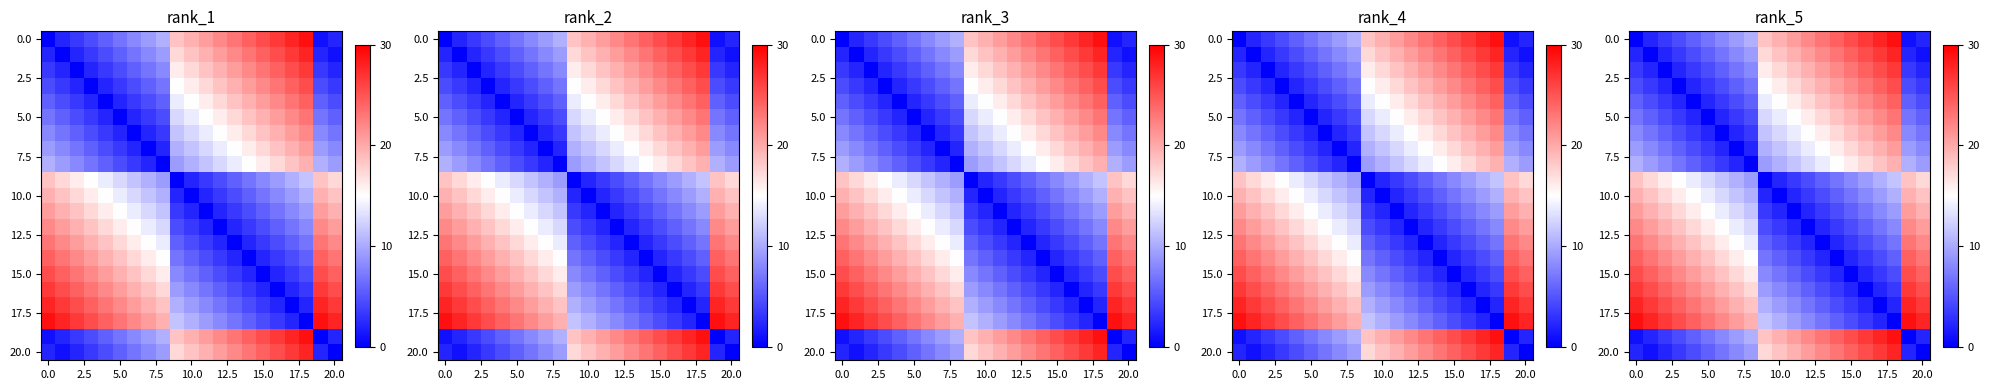

What is the difference between the highest and lowest values at 11?

20.8